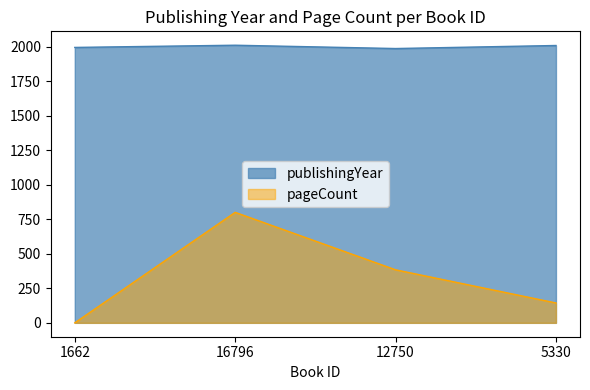

Rank the series by their maximum value, from highest to lowest.

publishingYear, pageCount